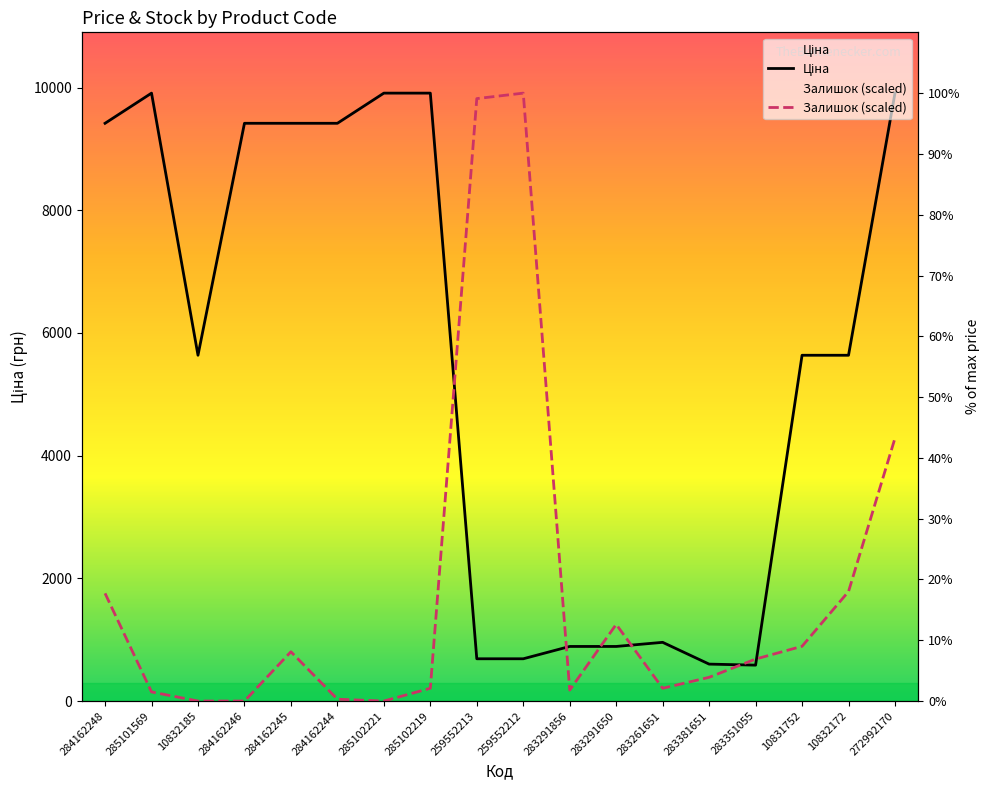

At which category does the chart reach its minimum across all series?

10832185